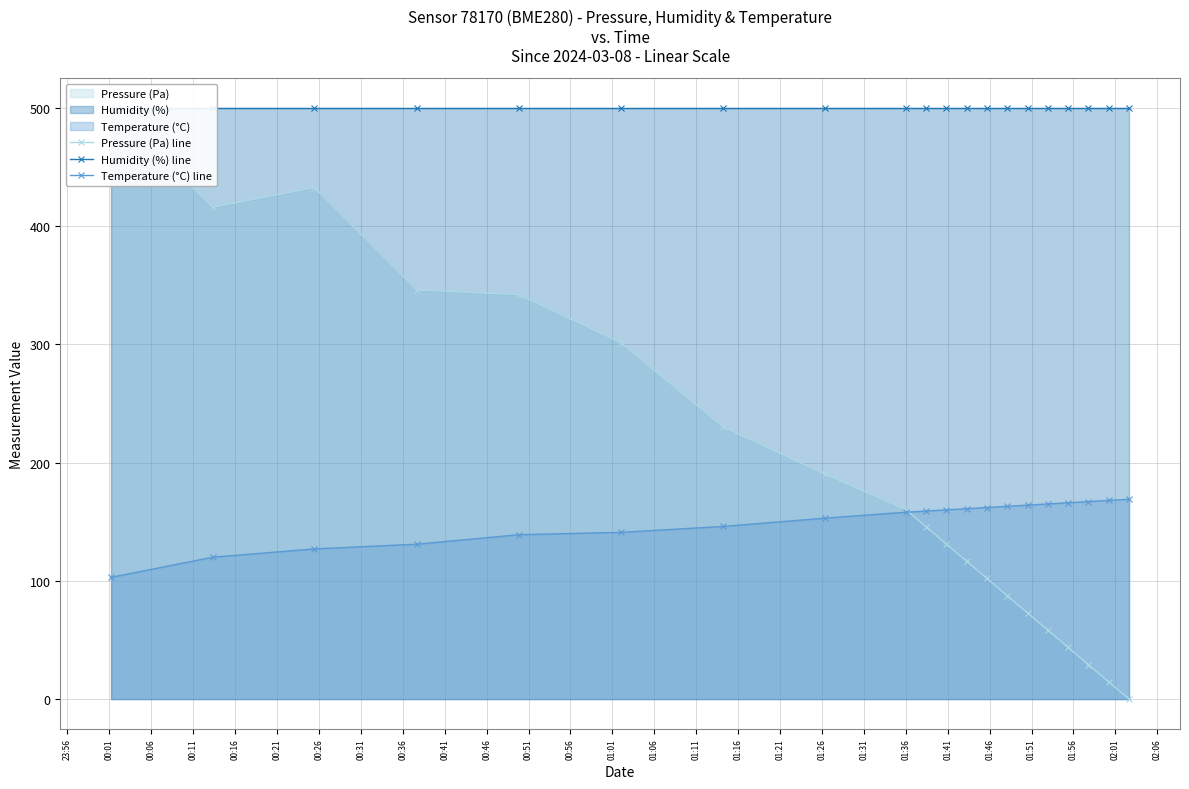

Which series has the largest range (max minus min)?

Pressure (Pa) line